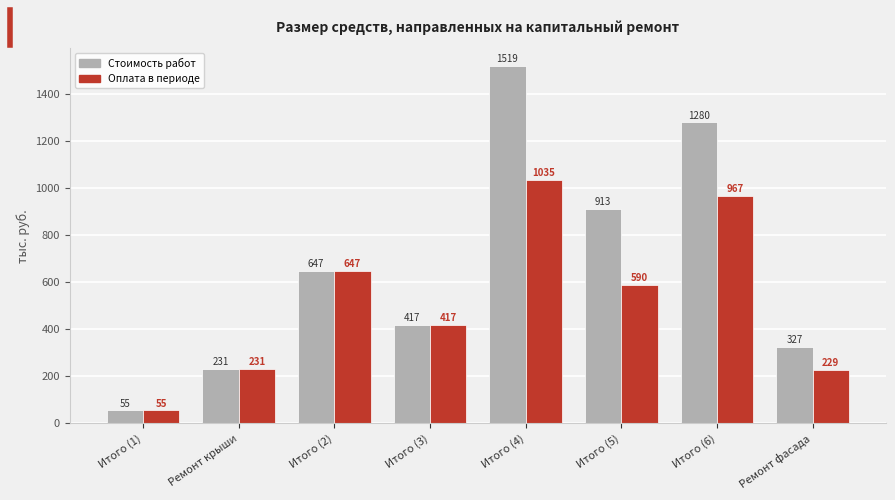

What is the label of the 6th bar from the left?

Итого (5)